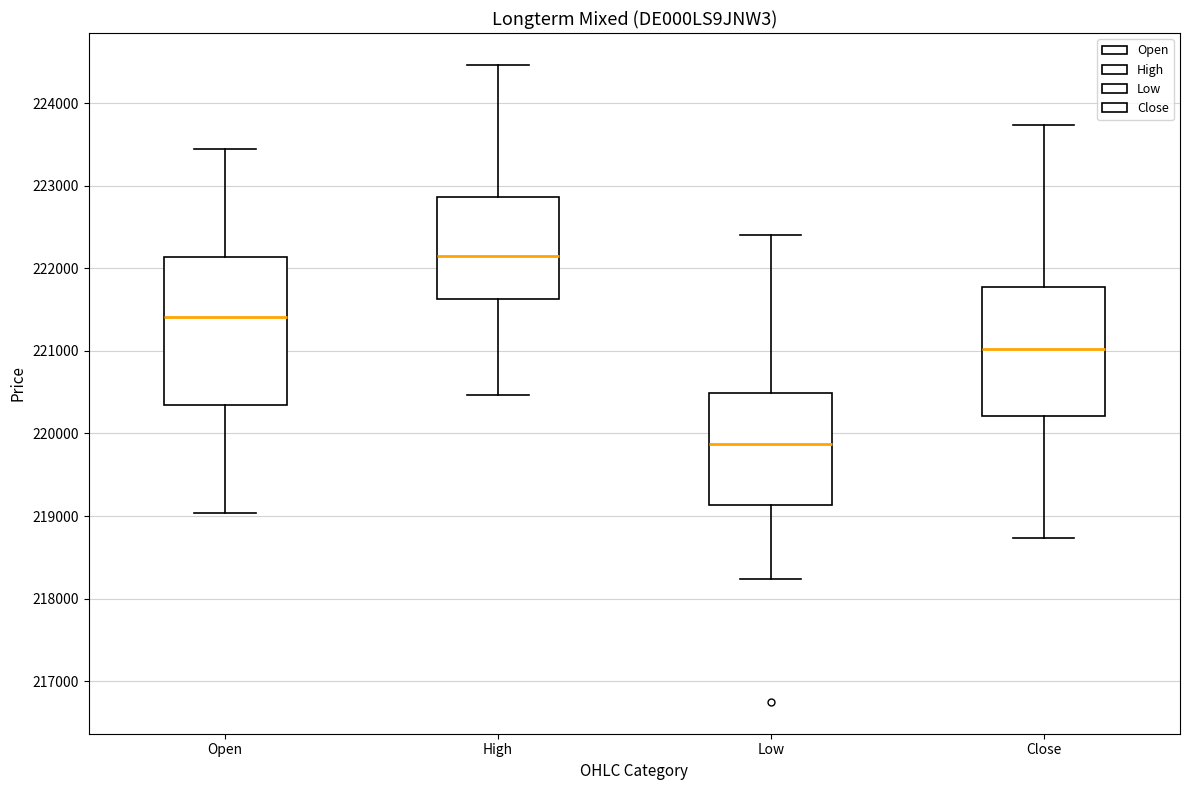

Reading left to right, read every box against the y-axis: the position of its median line, the range the box covers, and the ends of its whiskers. The values are not printed on the chart, so give them approximately, as read against the axis.

Open: median 221400, box 220300 to 222100, whiskers 219000 to 223400
High: median 222200, box 221600 to 222900, whiskers 220500 to 224500
Low: median 219900, box 219100 to 220500, whiskers 218200 to 222400
Close: median 221000, box 220200 to 221800, whiskers 218700 to 223700